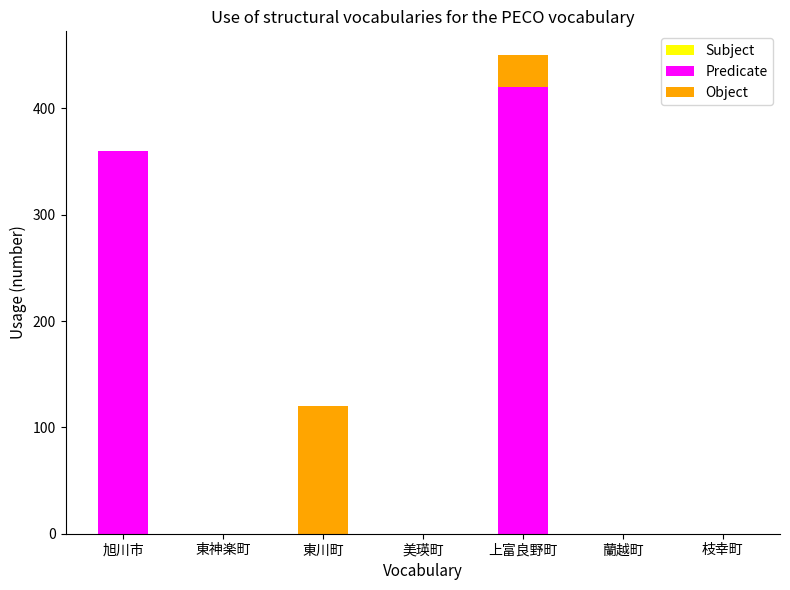

What is the sum of the Predicate values at 東神楽町 and 上富良野町?

420